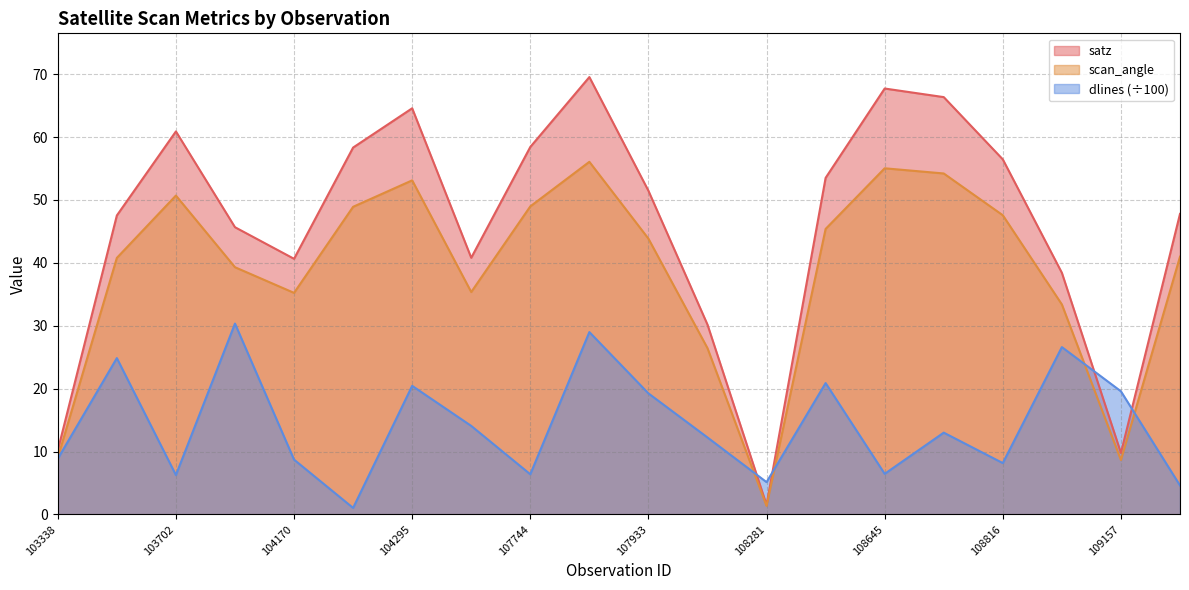

Rank the categories by satz value from highest to lowest.

107921, 108645, 108802, 104295, 103702, 107744, 104287, 108816, 108632, 107933, 109508, 103574, 103818, 107573, 104170, 108985, 108103, 103338, 109157, 108281